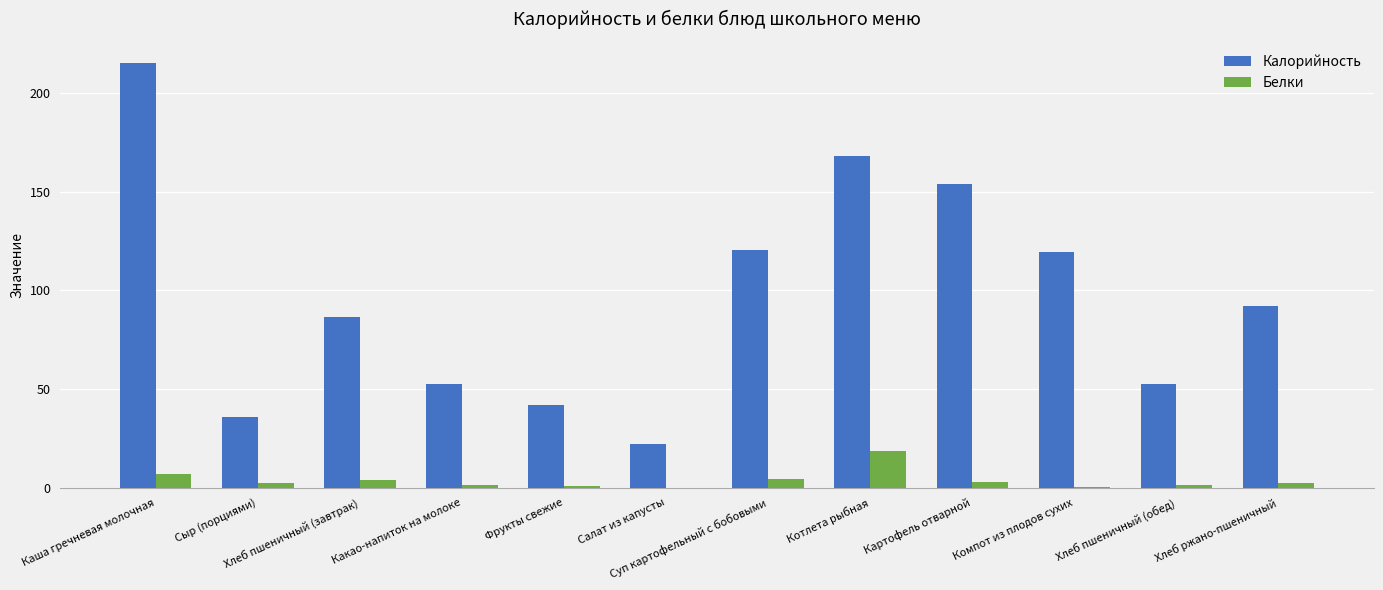

Are the bars horizontal?

No